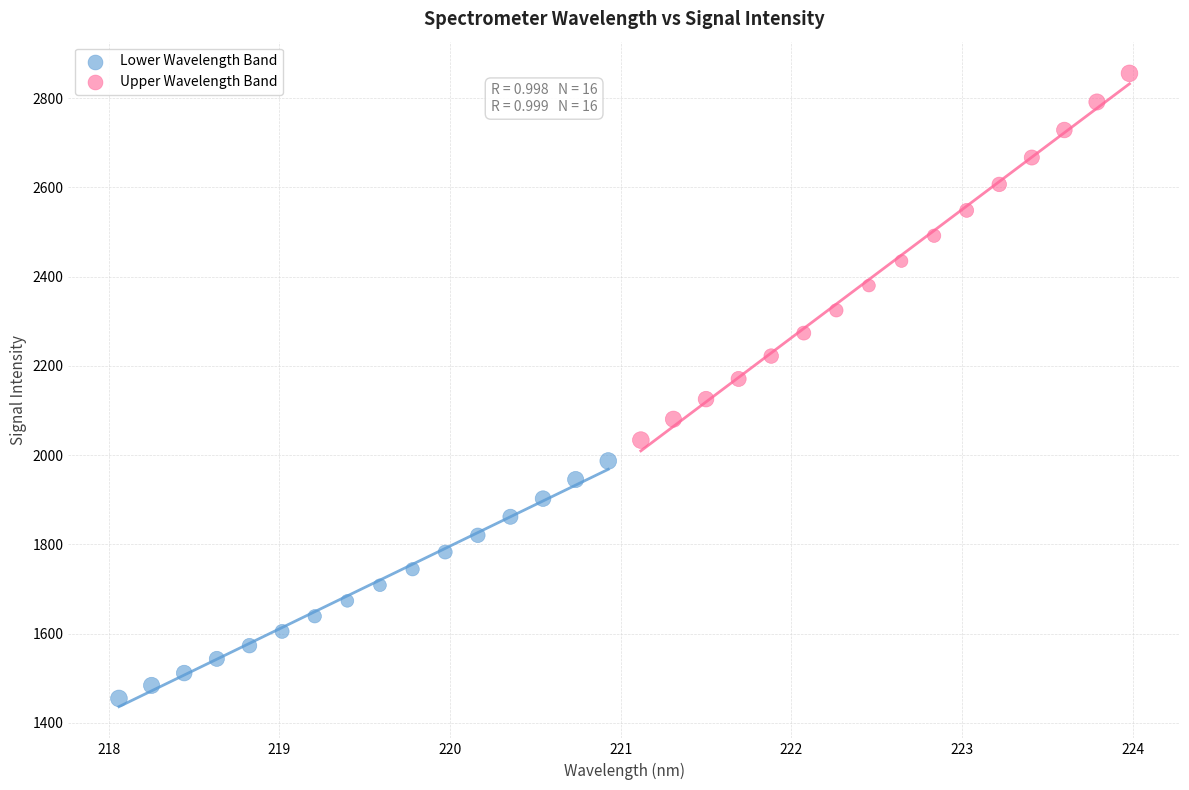

Which series has the widest spread of Y values?

Upper Wavelength Band